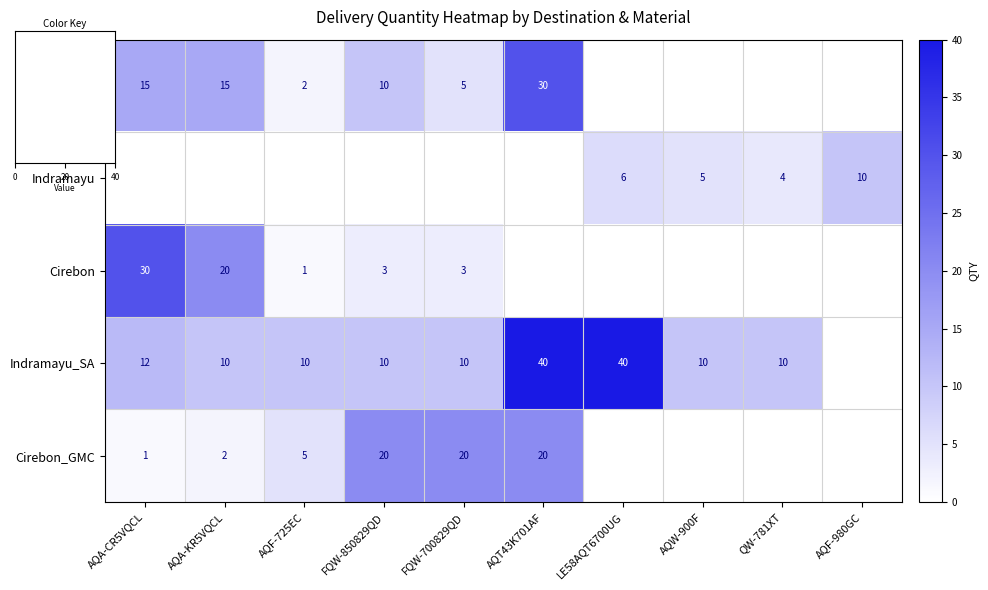

List the labels in order of Indramayu_SA value, smallest first.

AQA-KR5VQCL, AQF-725EC, FQW-850829QD, FQW-700829QD, AQW-900F, QW-781XT, AQA-CR5VQCL, AQT43K701AF, LE58AQT6700UG, AQF-980GC